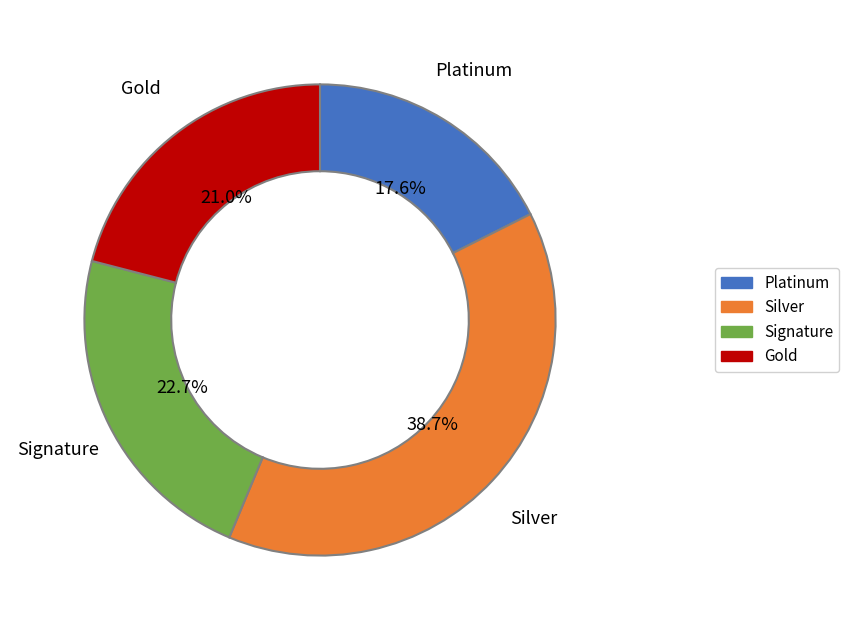

Is there any slice that represents more than half of the pie?

No